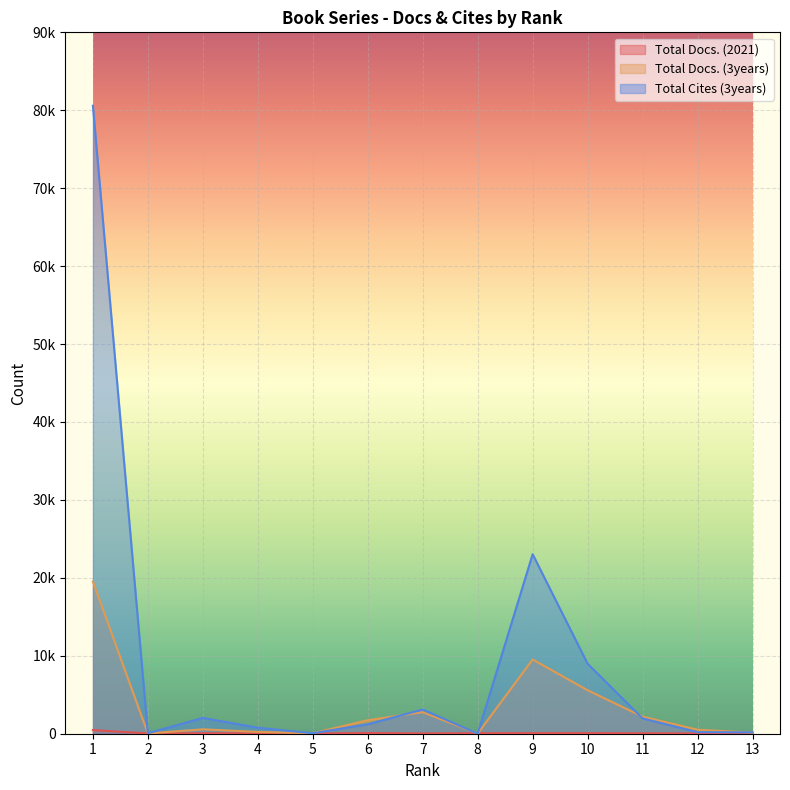

Is it true that Total Docs. (2021) equals 102 at 8?

False